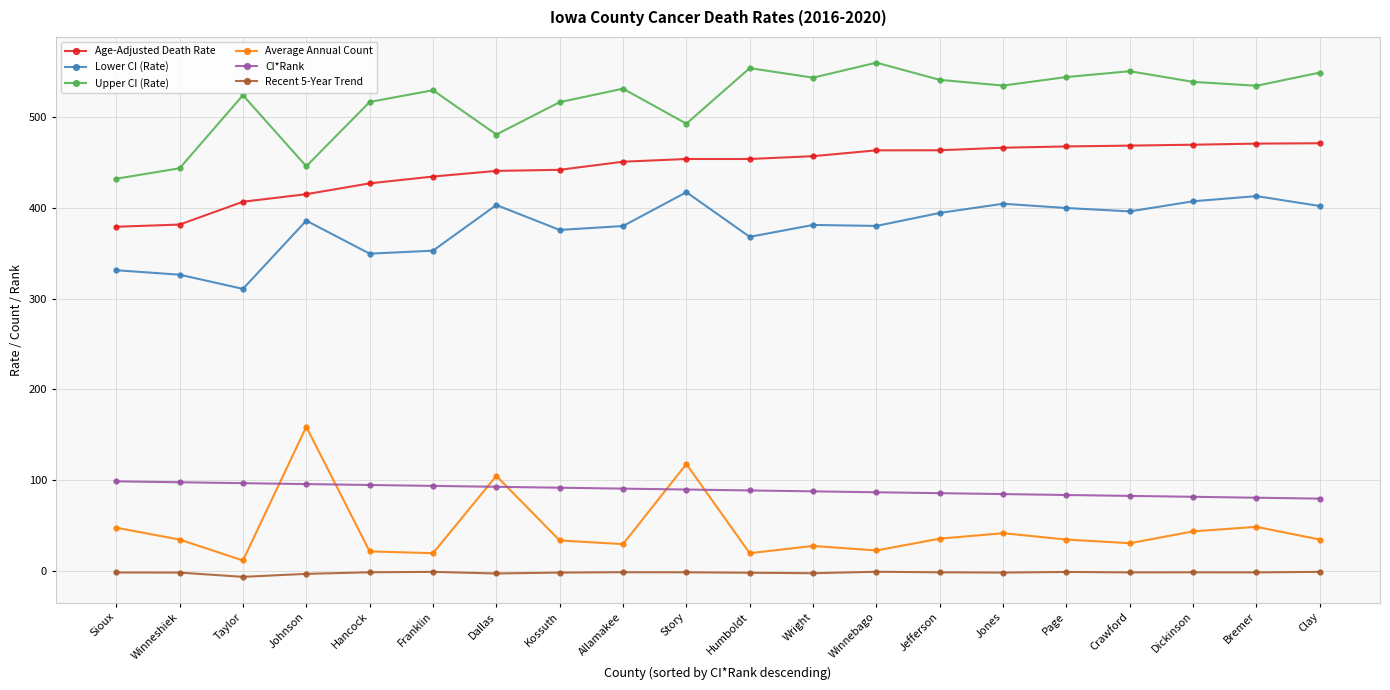

The value of Age-Adjusted Death Rate at Sioux is 378.9. True or false?

True